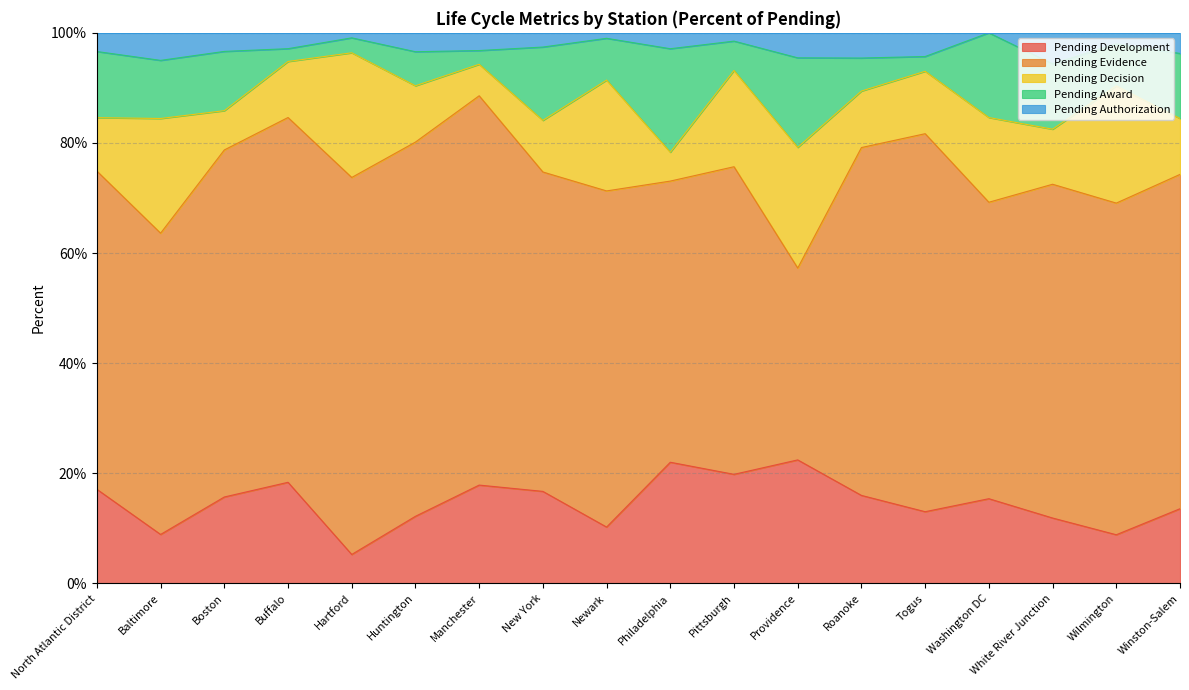

How many data points does each series have?

18